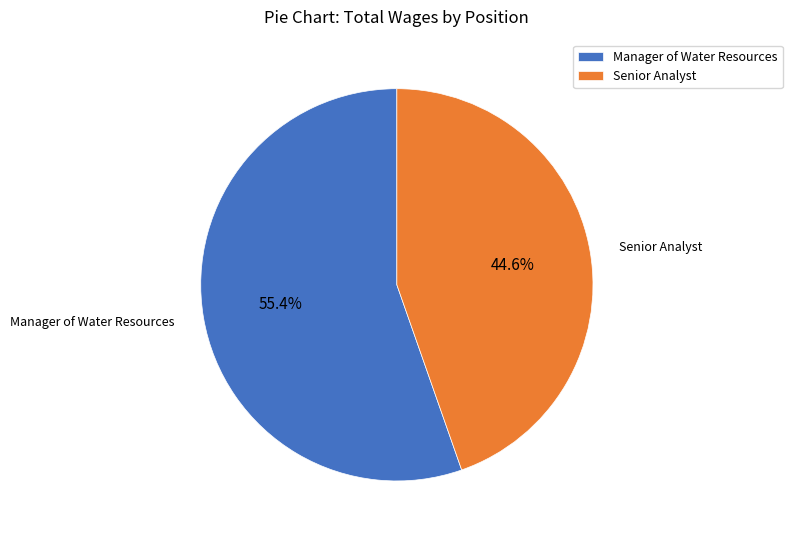

To the nearest percent, what is the combined percentage of Manager of Water Resources and Senior Analyst?

100%